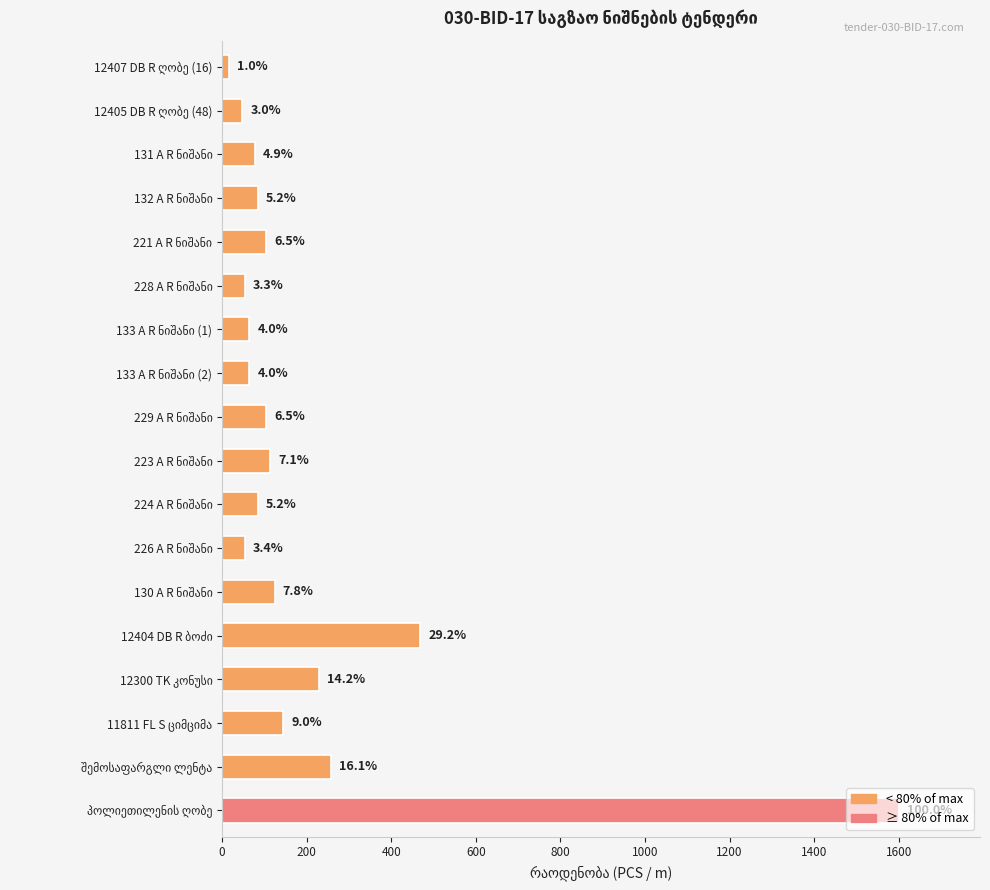

How many bars are there in total?

18